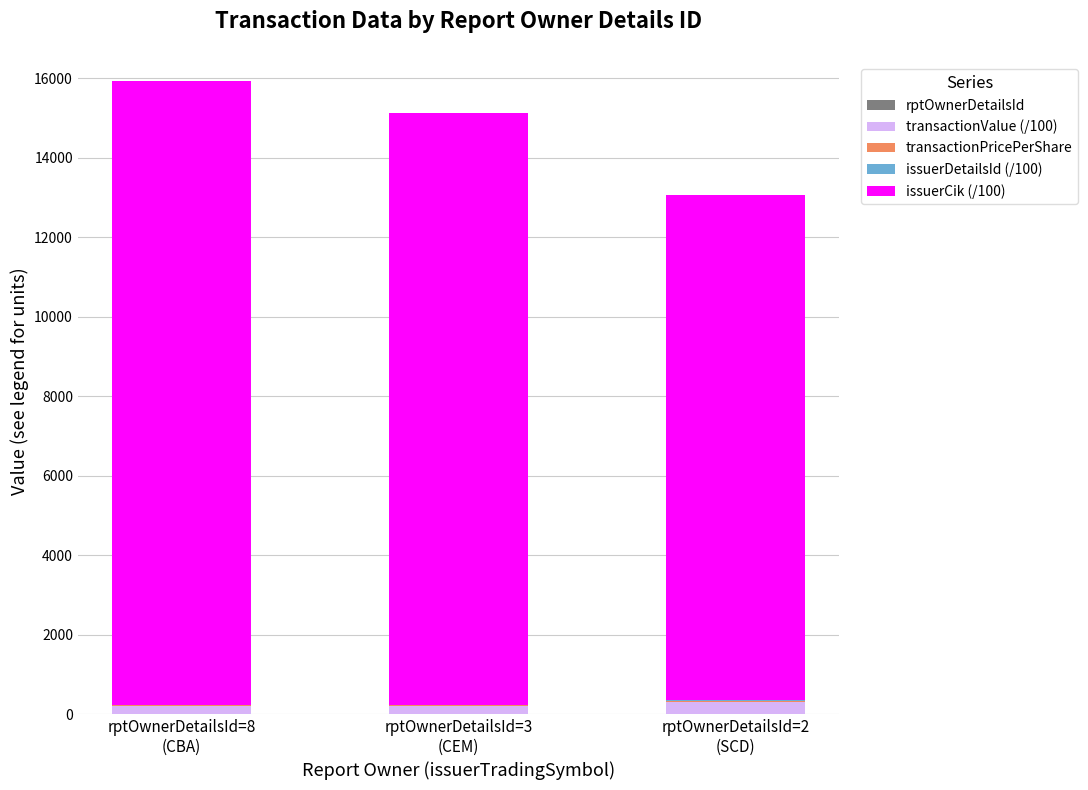

The transactionValue (/100) series shows 310.9 at rptOwnerDetailsId=2
(SCD). True or false?

True